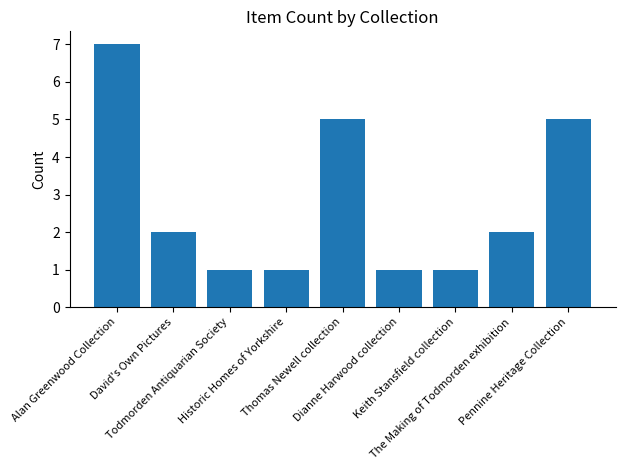

What is the maximum value shown in the chart?

7